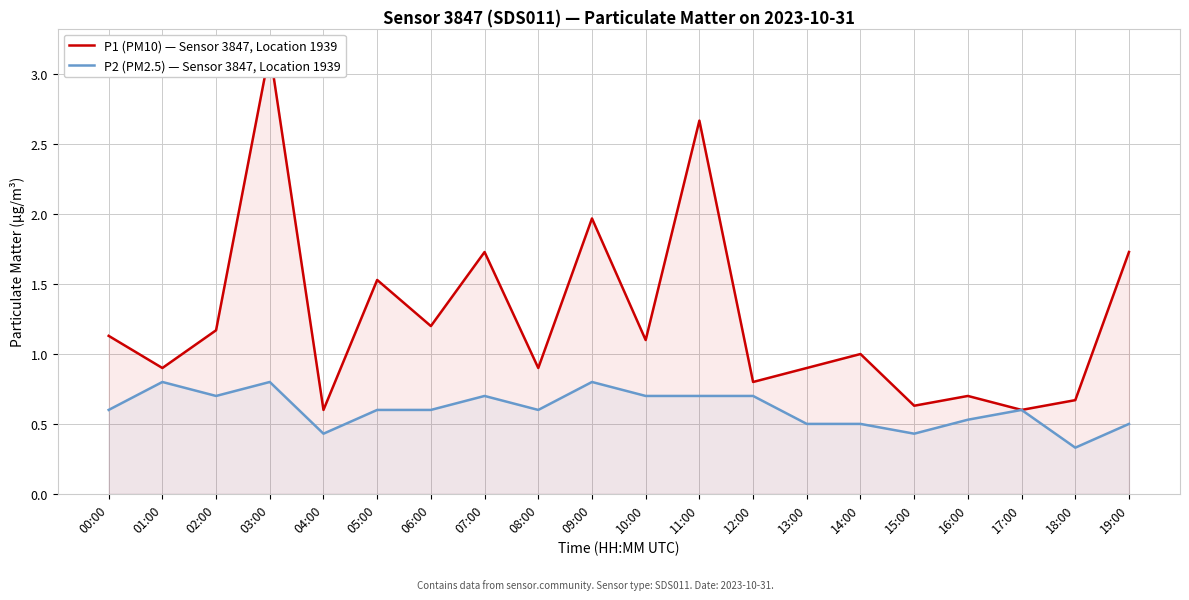

True or false: P1 (PM10) — Sensor 3847, Location 1939 and P2 (PM2.5) — Sensor 3847, Location 1939 intersect in this chart.

False